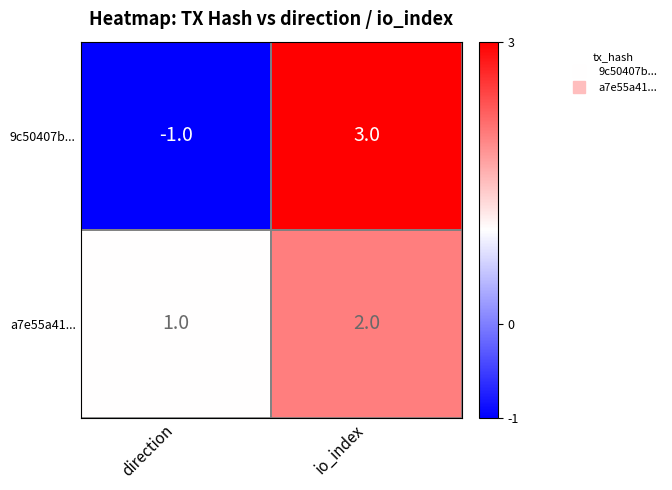

At which label is a7e55a41... closest to 1?

direction